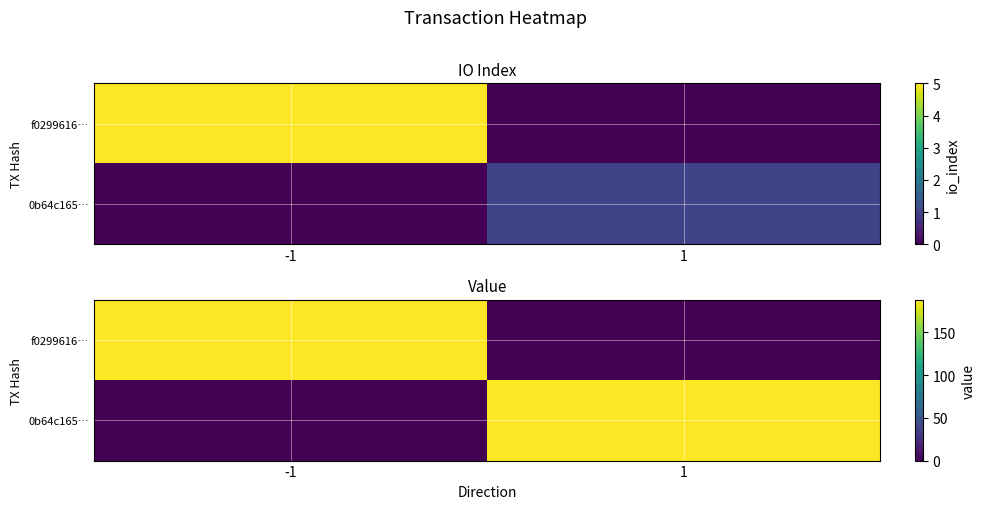

How many values in 0b64c165… are above zero?

1